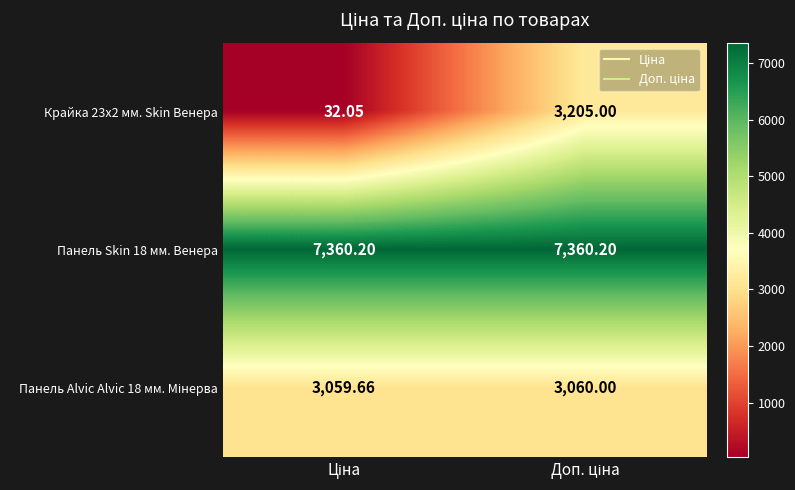

List the series in order of their peak value, lowest first.

Панель Alvic Alvic 18 мм. Мінерва, Крайка 23x2 мм. Skin Венера, Панель Skin 18 мм. Венера